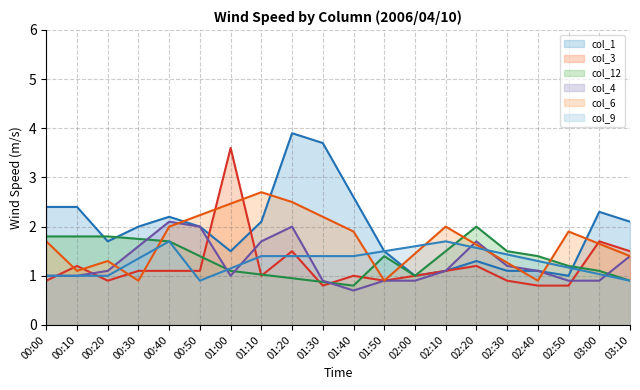

How many times do col_9 line and col_12 line cross each other?

2